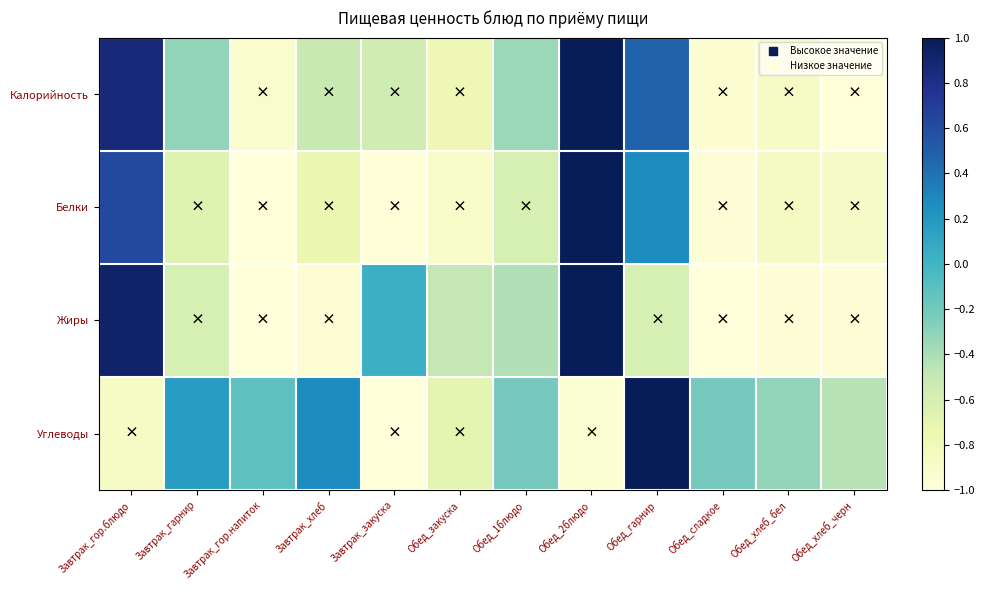

How many data points does each series have?

12